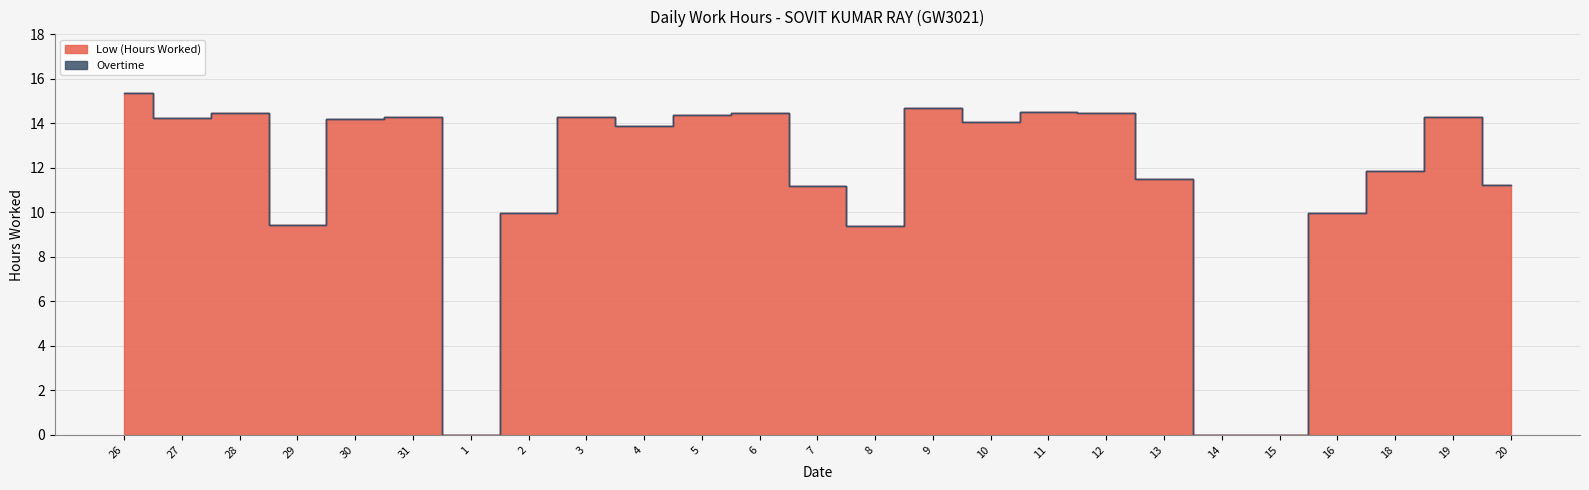

What is the sum of the values at 9 and 14?

14.7